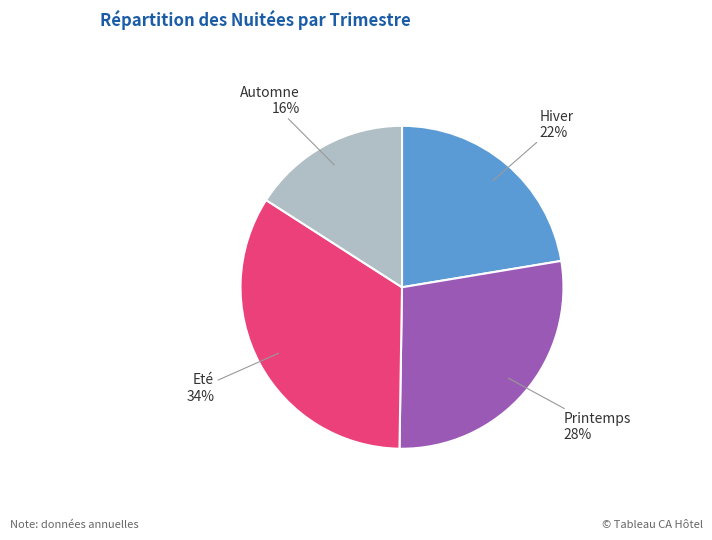

Is there any slice that represents more than half of the pie?

No